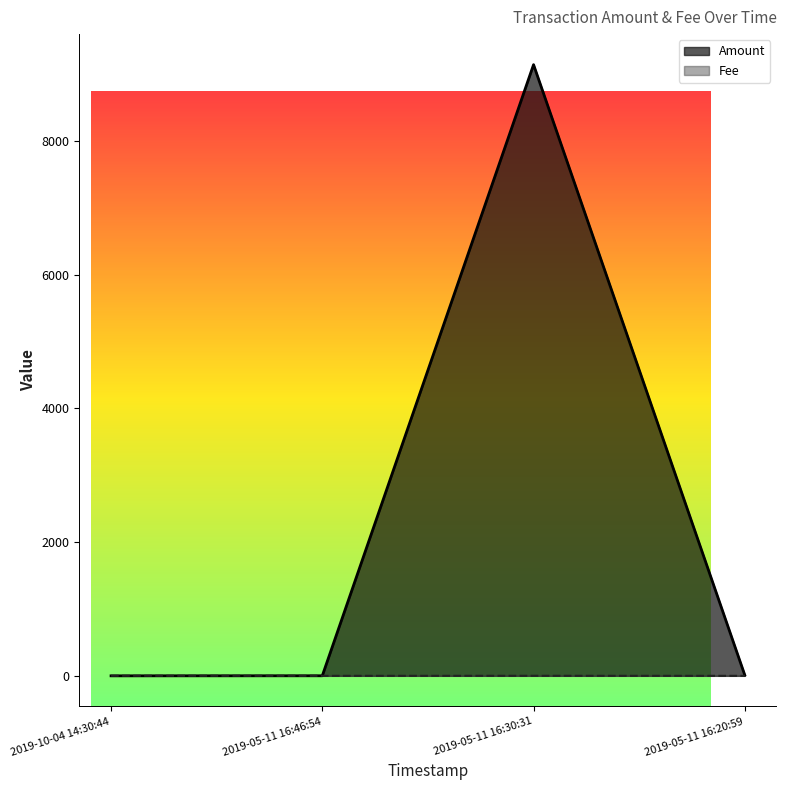

Does the chart have visible grid lines?

No